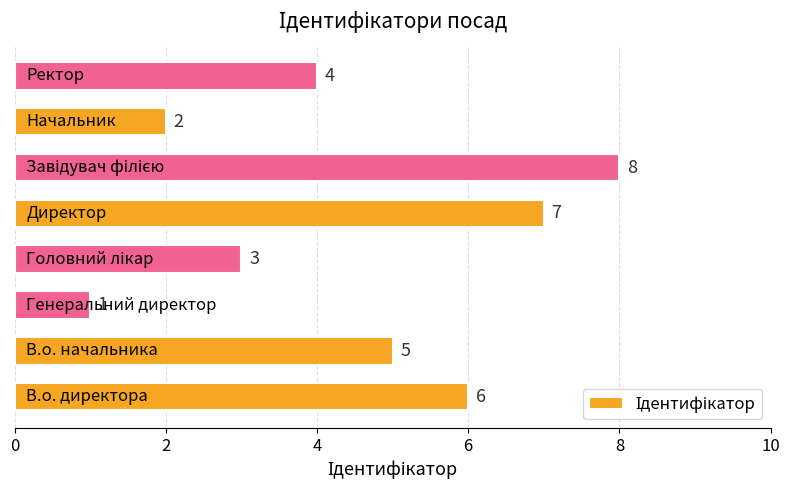

What is the difference between the second highest and second lowest values?

5